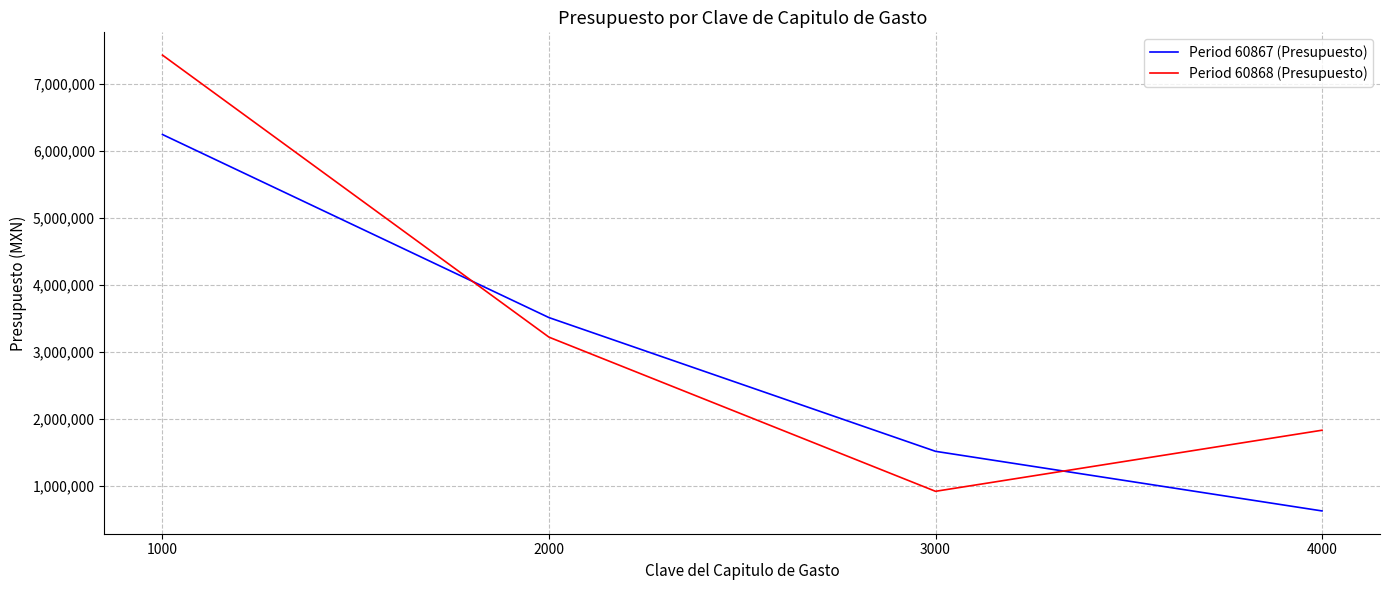

List the series in order of their peak value, lowest first.

Period 60867 (Presupuesto), Period 60868 (Presupuesto)